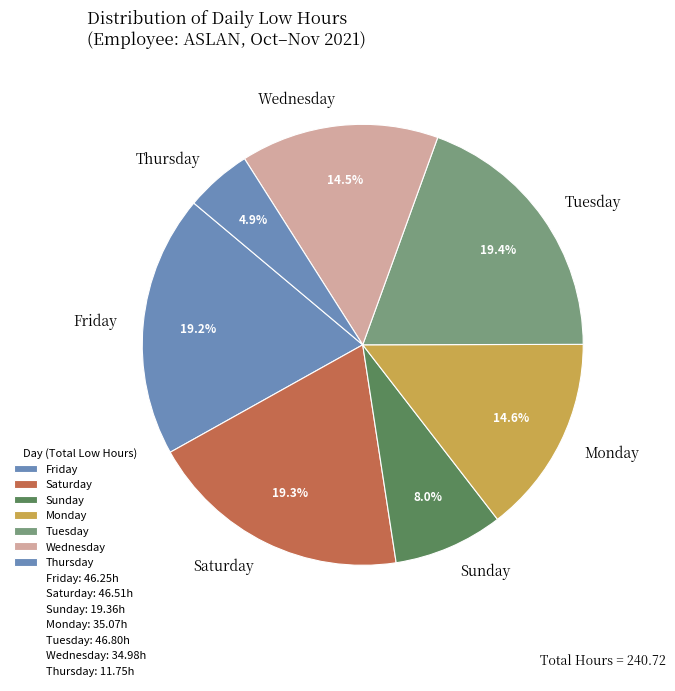

How much of the chart is everything except Monday?

85.4%